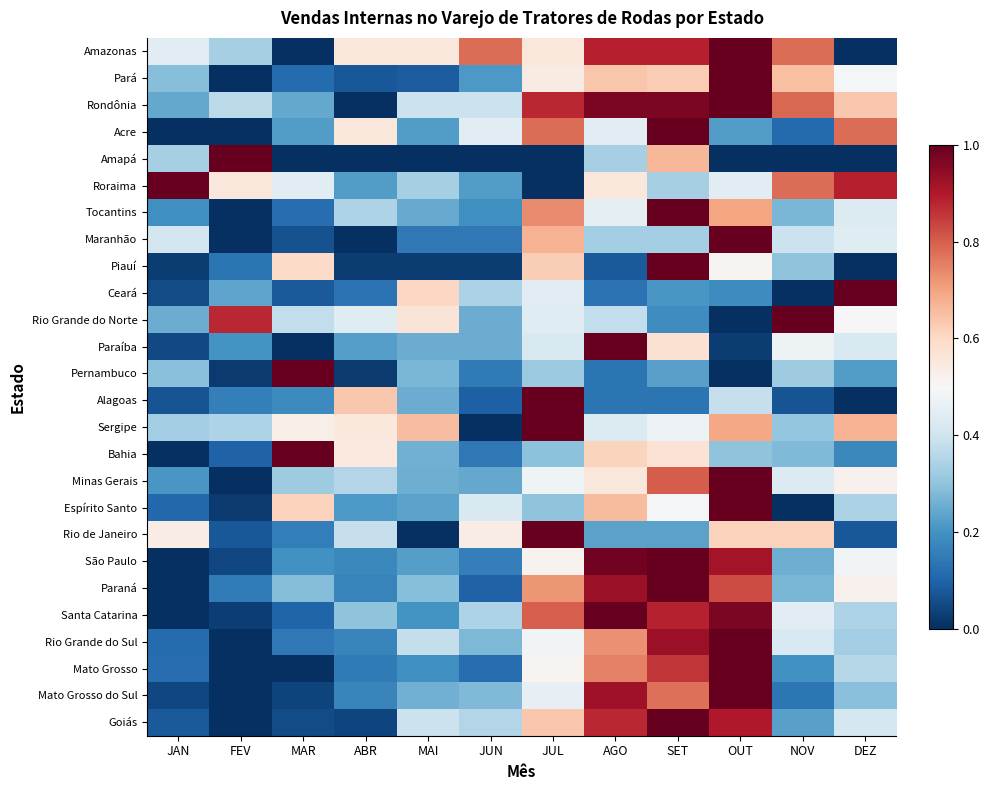

Reading left to right, transcribe all the data shown in this chart.

Amazonas: JAN=0.4	FEV=0.3	MAR=0.0	ABR=0.6	MAI=0.6	JUN=0.8	JUL=0.6	AGO=0.9	SET=0.9	OUT=1.0	NOV=0.8	DEZ=0.0
Pará: JAN=0.3	FEV=0.0	MAR=0.1	ABR=0.1	MAI=0.1	JUN=0.2	JUL=0.5	AGO=0.6	SET=0.6	OUT=1.0	NOV=0.6	DEZ=0.5
Rondônia: JAN=0.2	FEV=0.4	MAR=0.2	ABR=0.0	MAI=0.4	JUN=0.4	JUL=0.9	AGO=1.0	SET=1.0	OUT=1.0	NOV=0.8	DEZ=0.6
Acre: JAN=0.0	FEV=0.0	MAR=0.2	ABR=0.6	MAI=0.2	JUN=0.4	JUL=0.8	AGO=0.4	SET=1.0	OUT=0.2	NOV=0.1	DEZ=0.8
Amapá: JAN=0.3	FEV=1.0	MAR=0.0	ABR=0.0	MAI=0.0	JUN=0.0	JUL=0.0	AGO=0.3	SET=0.7	OUT=0.0	NOV=0.0	DEZ=0.0
Roraima: JAN=1.0	FEV=0.6	MAR=0.4	ABR=0.2	MAI=0.3	JUN=0.2	JUL=0.0	AGO=0.6	SET=0.3	OUT=0.4	NOV=0.8	DEZ=0.9
Tocantins: JAN=0.2	FEV=0.0	MAR=0.1	ABR=0.3	MAI=0.2	JUN=0.2	JUL=0.7	AGO=0.5	SET=1.0	OUT=0.7	NOV=0.3	DEZ=0.4
Maranhão: JAN=0.4	FEV=0.0	MAR=0.1	ABR=0.0	MAI=0.1	JUN=0.1	JUL=0.7	AGO=0.3	SET=0.3	OUT=1.0	NOV=0.4	DEZ=0.4
Piauí: JAN=0.0	FEV=0.1	MAR=0.6	ABR=0.0	MAI=0.0	JUN=0.0	JUL=0.6	AGO=0.1	SET=1.0	OUT=0.5	NOV=0.3	DEZ=0.0
Ceará: JAN=0.1	FEV=0.2	MAR=0.1	ABR=0.1	MAI=0.6	JUN=0.3	JUL=0.4	AGO=0.1	SET=0.2	OUT=0.2	NOV=0.0	DEZ=1.0
Rio Grande do Norte: JAN=0.2	FEV=0.9	MAR=0.4	ABR=0.4	MAI=0.6	JUN=0.2	JUL=0.4	AGO=0.4	SET=0.2	OUT=0.0	NOV=1.0	DEZ=0.5
Paraíba: JAN=0.1	FEV=0.2	MAR=0.0	ABR=0.2	MAI=0.2	JUN=0.2	JUL=0.4	AGO=1.0	SET=0.6	OUT=0.0	NOV=0.5	DEZ=0.4
Pernambuco: JAN=0.3	FEV=0.0	MAR=1.0	ABR=0.0	MAI=0.3	JUN=0.1	JUL=0.3	AGO=0.1	SET=0.2	OUT=0.0	NOV=0.3	DEZ=0.2
Alagoas: JAN=0.1	FEV=0.2	MAR=0.2	ABR=0.6	MAI=0.2	JUN=0.1	JUL=1.0	AGO=0.1	SET=0.1	OUT=0.4	NOV=0.1	DEZ=0.0
Sergipe: JAN=0.3	FEV=0.3	MAR=0.5	ABR=0.6	MAI=0.7	JUN=0.0	JUL=1.0	AGO=0.4	SET=0.5	OUT=0.7	NOV=0.3	DEZ=0.7
Bahia: JAN=0.0	FEV=0.1	MAR=1.0	ABR=0.5	MAI=0.3	JUN=0.1	JUL=0.3	AGO=0.6	SET=0.6	OUT=0.3	NOV=0.3	DEZ=0.2
Minas Gerais: JAN=0.2	FEV=0.0	MAR=0.3	ABR=0.4	MAI=0.3	JUN=0.2	JUL=0.5	AGO=0.6	SET=0.8	OUT=1.0	NOV=0.4	DEZ=0.5
Espírito Santo: JAN=0.1	FEV=0.0	MAR=0.6	ABR=0.2	MAI=0.2	JUN=0.4	JUL=0.3	AGO=0.7	SET=0.5	OUT=1.0	NOV=0.0	DEZ=0.3
Rio de Janeiro: JAN=0.5	FEV=0.1	MAR=0.2	ABR=0.4	MAI=0.0	JUN=0.5	JUL=1.0	AGO=0.2	SET=0.2	OUT=0.6	NOV=0.6	DEZ=0.1
São Paulo: JAN=0.0	FEV=0.0	MAR=0.2	ABR=0.2	MAI=0.2	JUN=0.2	JUL=0.5	AGO=1.0	SET=1.0	OUT=0.9	NOV=0.3	DEZ=0.5
Paraná: JAN=0.0	FEV=0.2	MAR=0.3	ABR=0.2	MAI=0.3	JUN=0.1	JUL=0.7	AGO=0.9	SET=1.0	OUT=0.8	NOV=0.3	DEZ=0.5
Santa Catarina: JAN=0.0	FEV=0.0	MAR=0.1	ABR=0.3	MAI=0.2	JUN=0.3	JUL=0.8	AGO=1.0	SET=0.9	OUT=1.0	NOV=0.4	DEZ=0.3
Rio Grande do Sul: JAN=0.1	FEV=0.0	MAR=0.1	ABR=0.2	MAI=0.4	JUN=0.3	JUL=0.5	AGO=0.7	SET=0.9	OUT=1.0	NOV=0.4	DEZ=0.3
Mato Grosso: JAN=0.1	FEV=0.0	MAR=0.0	ABR=0.1	MAI=0.2	JUN=0.1	JUL=0.5	AGO=0.8	SET=0.9	OUT=1.0	NOV=0.2	DEZ=0.4
Mato Grosso do Sul: JAN=0.0	FEV=0.0	MAR=0.0	ABR=0.2	MAI=0.3	JUN=0.3	JUL=0.5	AGO=0.9	SET=0.8	OUT=1.0	NOV=0.1	DEZ=0.3
Goiás: JAN=0.1	FEV=0.0	MAR=0.1	ABR=0.0	MAI=0.4	JUN=0.4	JUL=0.6	AGO=0.9	SET=1.0	OUT=0.9	NOV=0.2	DEZ=0.4